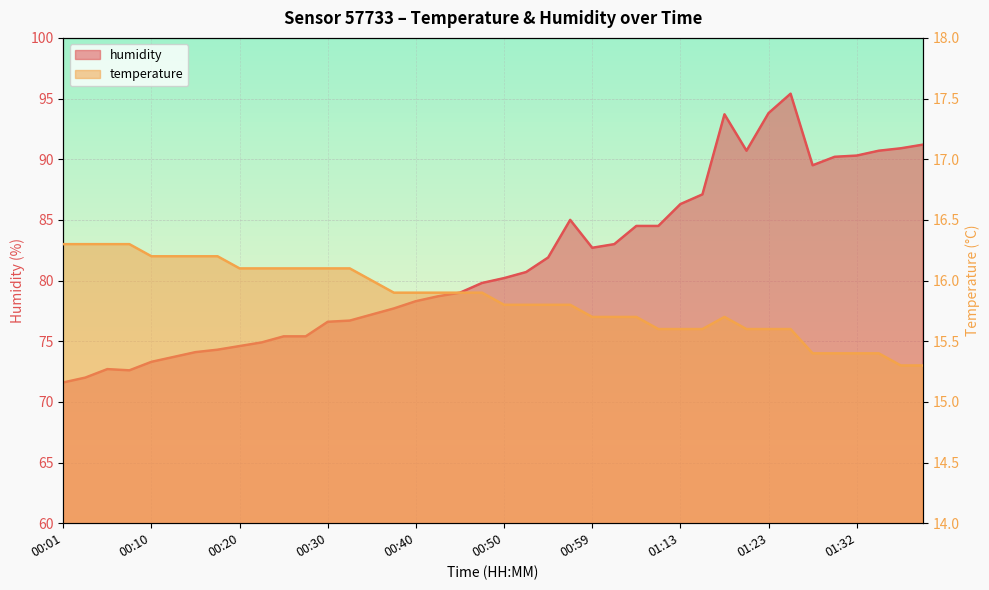

What is the minimum value for temperature?

15.3